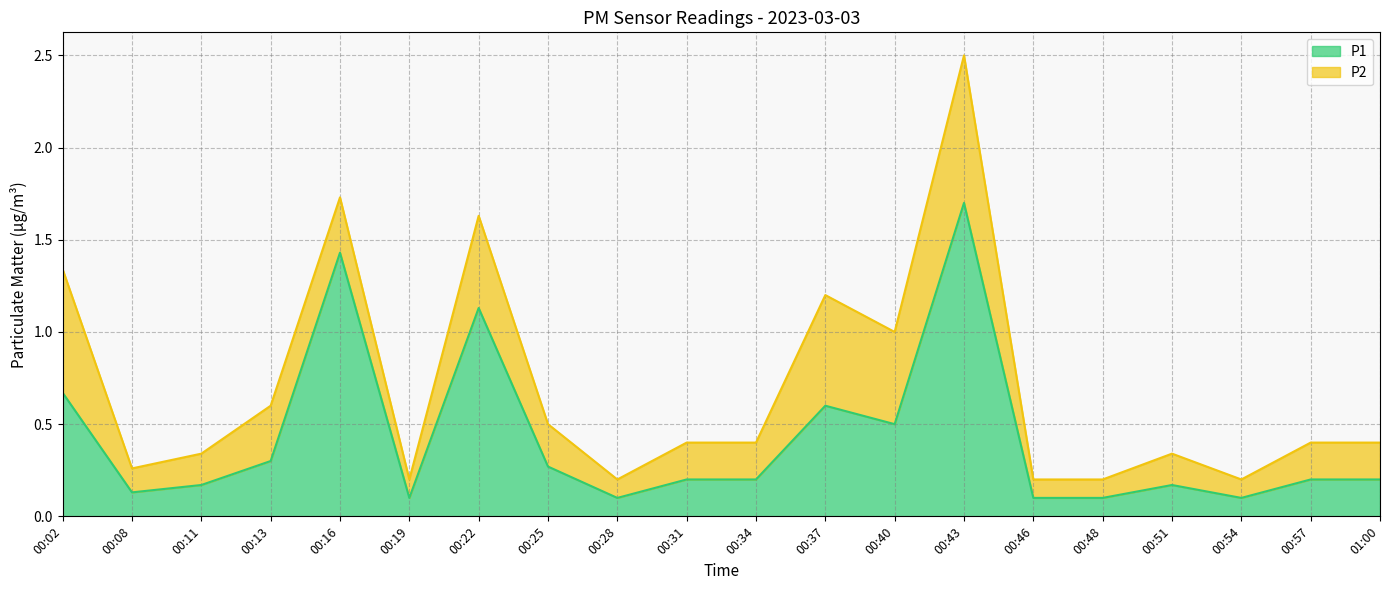

The value of P1 at 00:19 is 0.1. True or false?

True